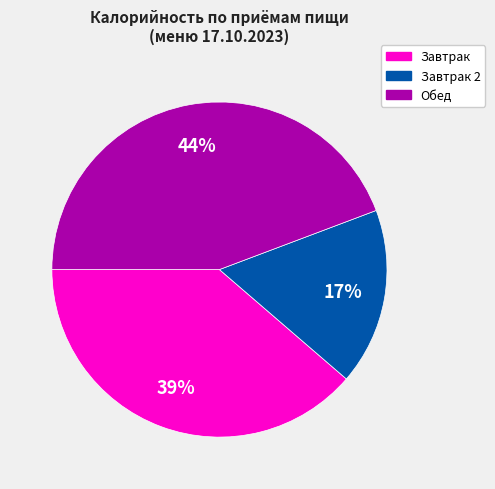

Is there any slice that represents more than half of the pie?

No